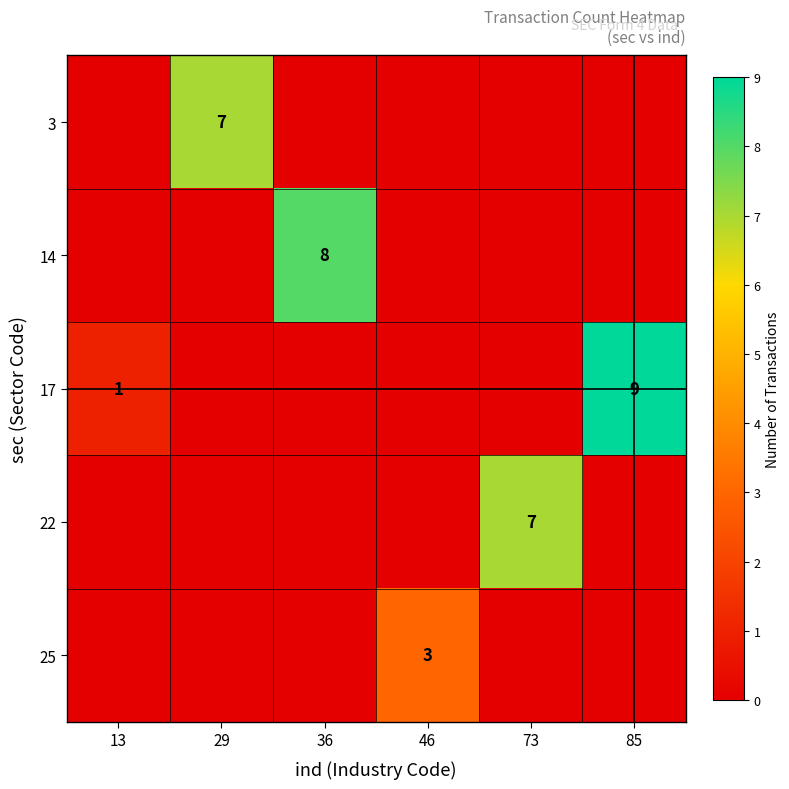

The 25 series shows 2 at 46. True or false?

False